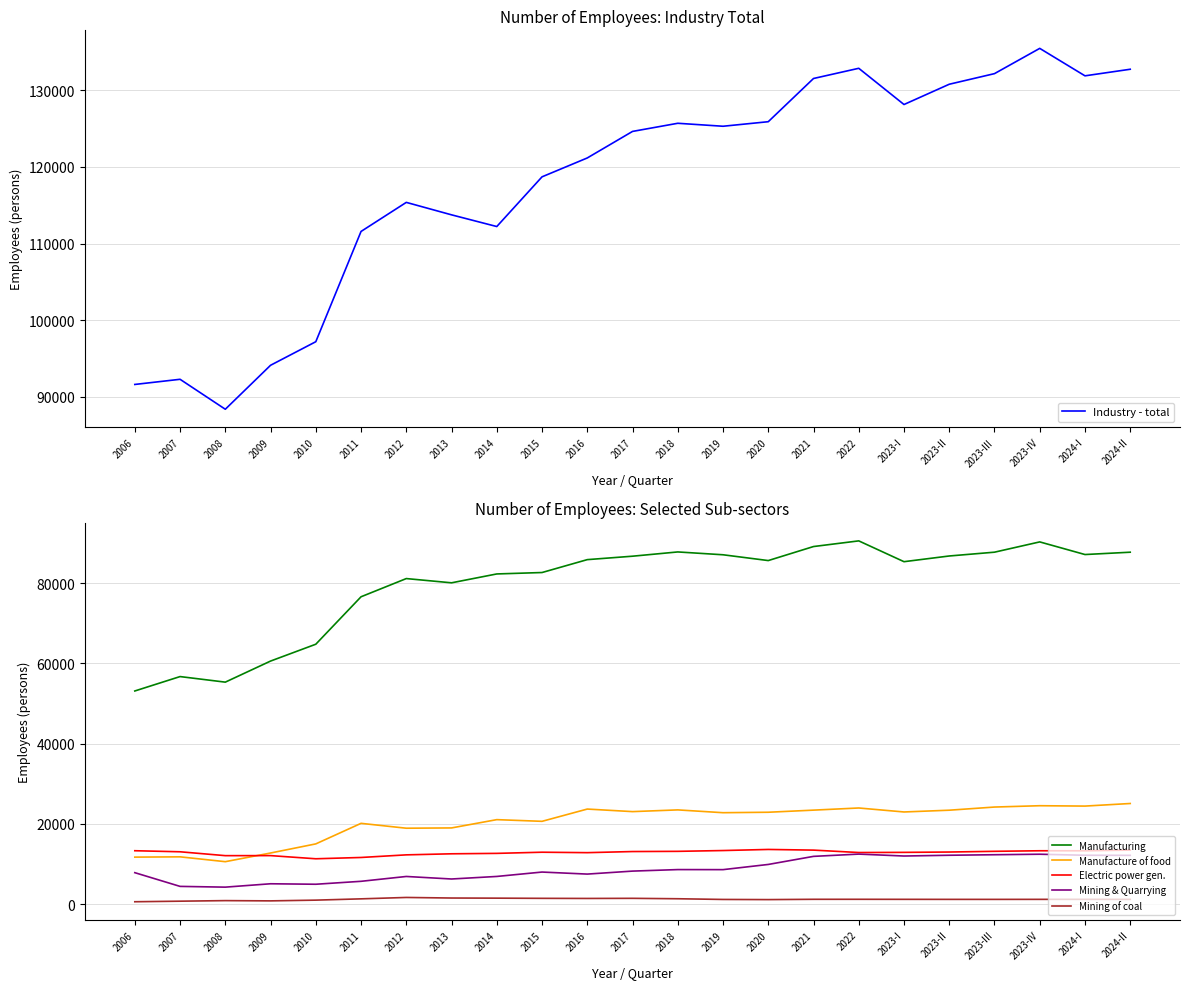

At which label does Electric power gen. first exceed 13007?

2006